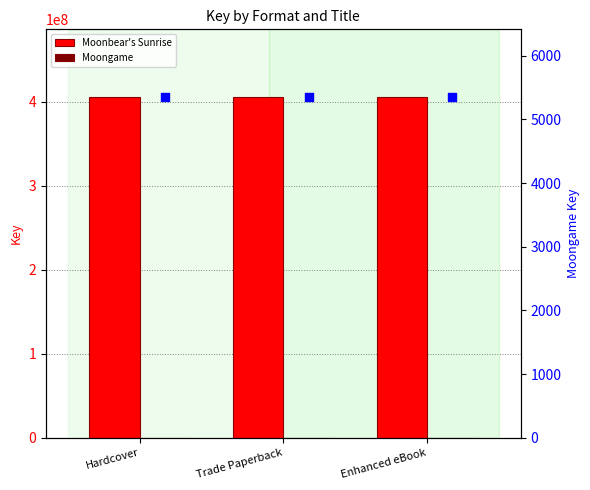

Which series reaches the maximum Y coordinate?

Moonbear's Sunrise